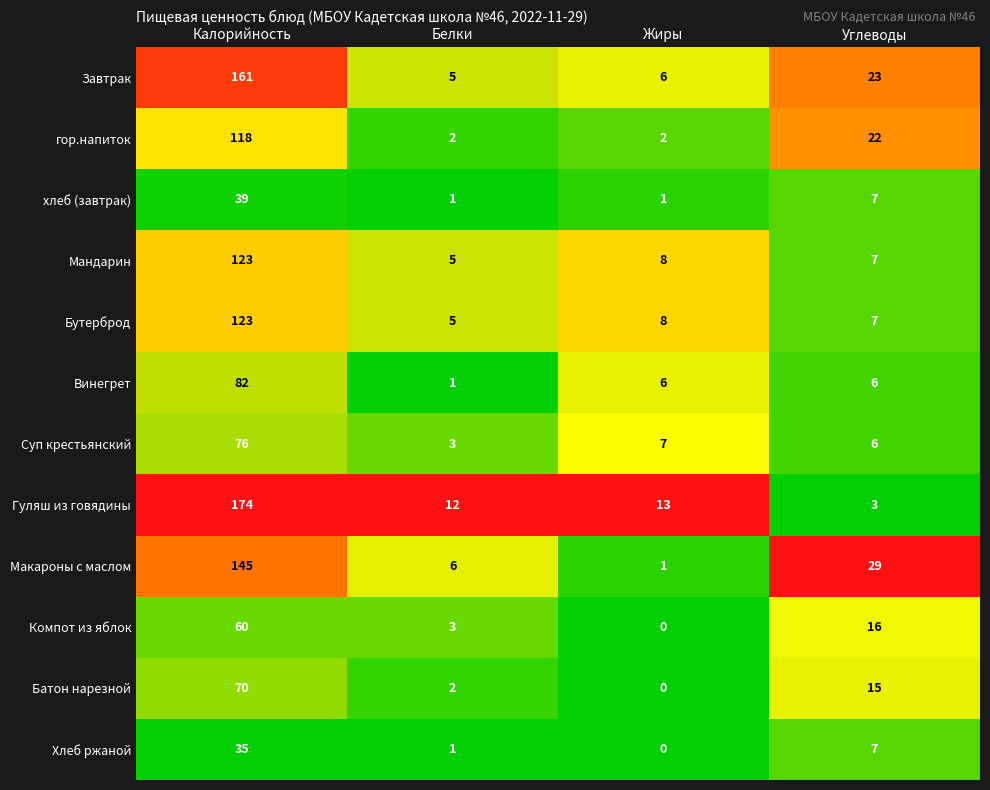

What is the average value of the Суп крестьянский series?

23